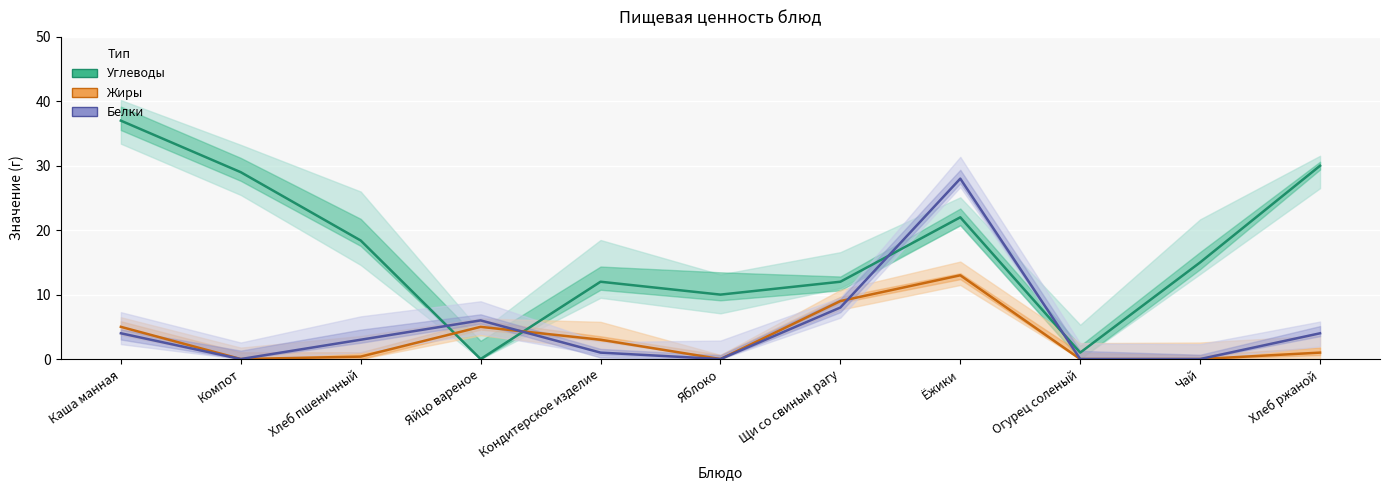

Reading left to right, list all the values displayed in this chart.

Углеводы: Каша манная=37.0	Компот=29.0	Хлеб пшеничный=18.4	Яйцо вареное=0.0	Кондитерское изделие=12.0	Яблоко=10.0	Щи со свиным рагу=12.0	Ёжики=22.0	Огурец соленый=1.0	Чай=15.0	Хлеб ржаной=30.0
Жиры: Каша манная=5.0	Компот=0.0	Хлеб пшеничный=0.4	Яйцо вареное=5.0	Кондитерское изделие=3.0	Яблоко=0.0	Щи со свиным рагу=9.0	Ёжики=13.0	Огурец соленый=0.0	Чай=0.0	Хлеб ржаной=1.0
Белки: Каша манная=4.0	Компот=0.0	Хлеб пшеничный=3.0	Яйцо вареное=6.0	Кондитерское изделие=1.0	Яблоко=0.0	Щи со свиным рагу=8.0	Ёжики=28.0	Огурец соленый=0.0	Чай=0.0	Хлеб ржаной=4.0